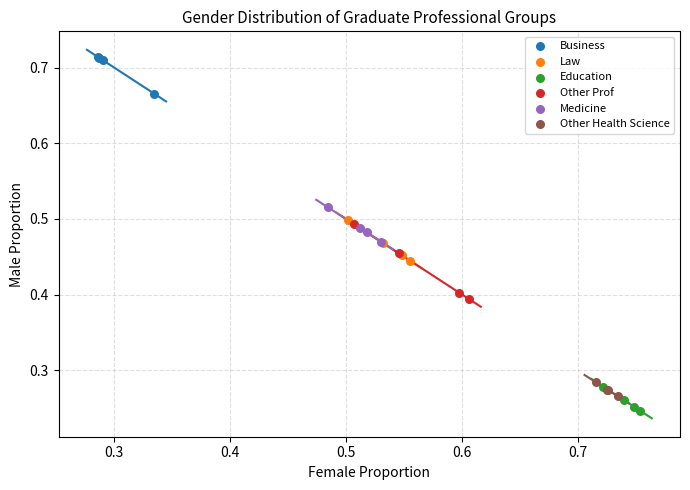

Which series reaches the maximum Y coordinate?

Business